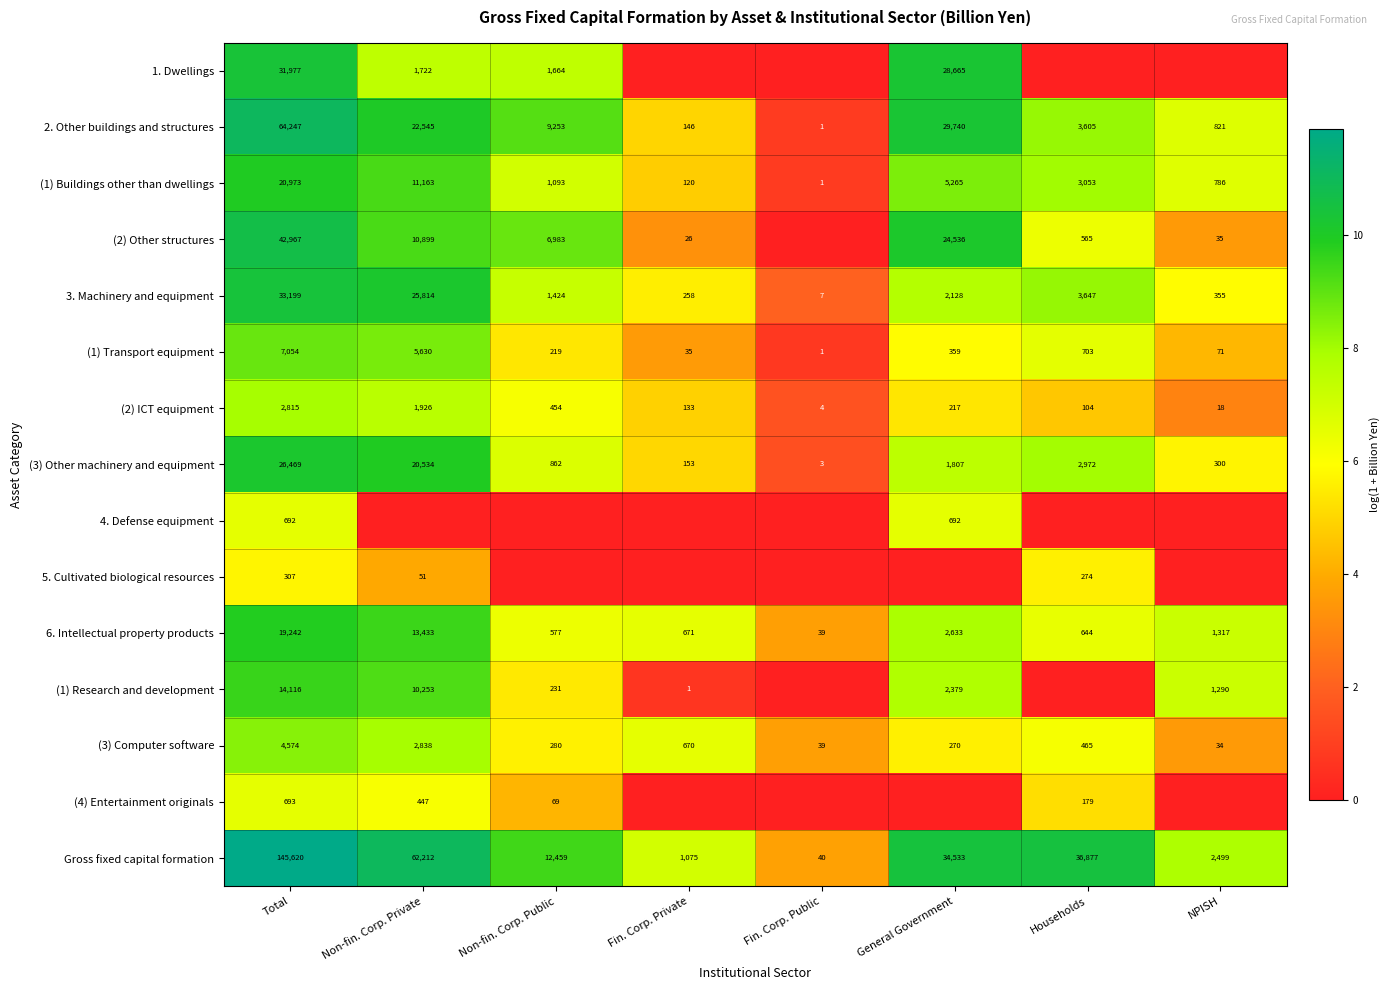

List the labels in order of (2) ICT equipment value, largest first.

Total, Non-fin. Corp. Private, Non-fin. Corp. Public, General Government, Fin. Corp. Private, Households, NPISH, Fin. Corp. Public